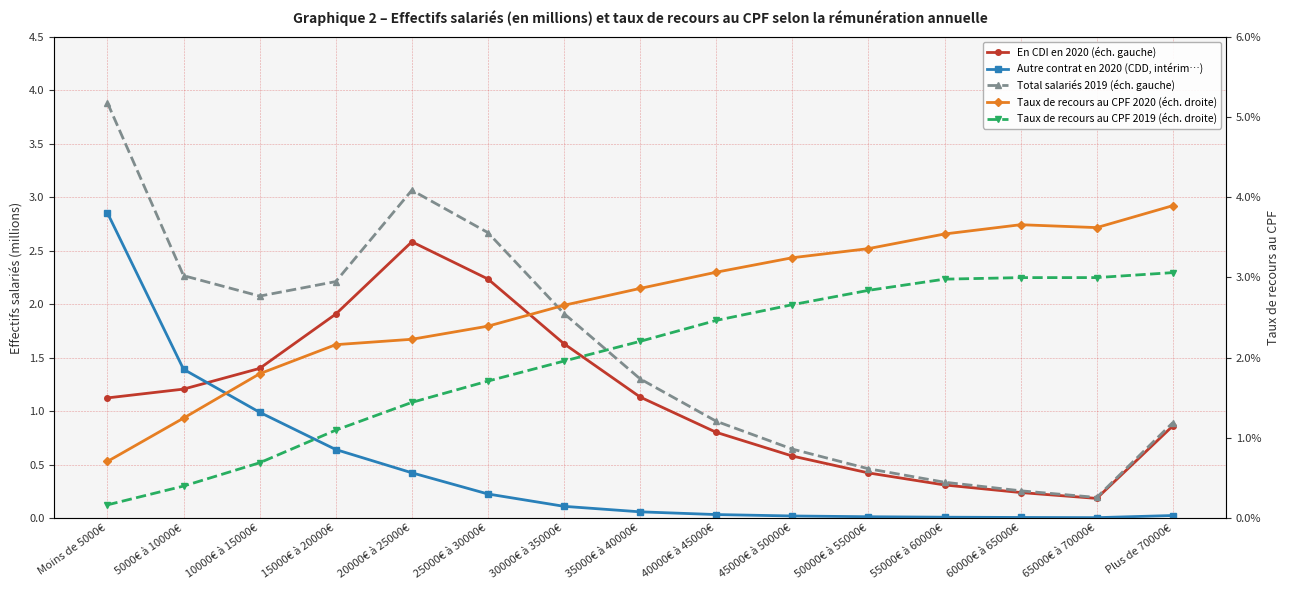

What is the spread (max minus min) of values at 50000€ à 55000€?

0.4